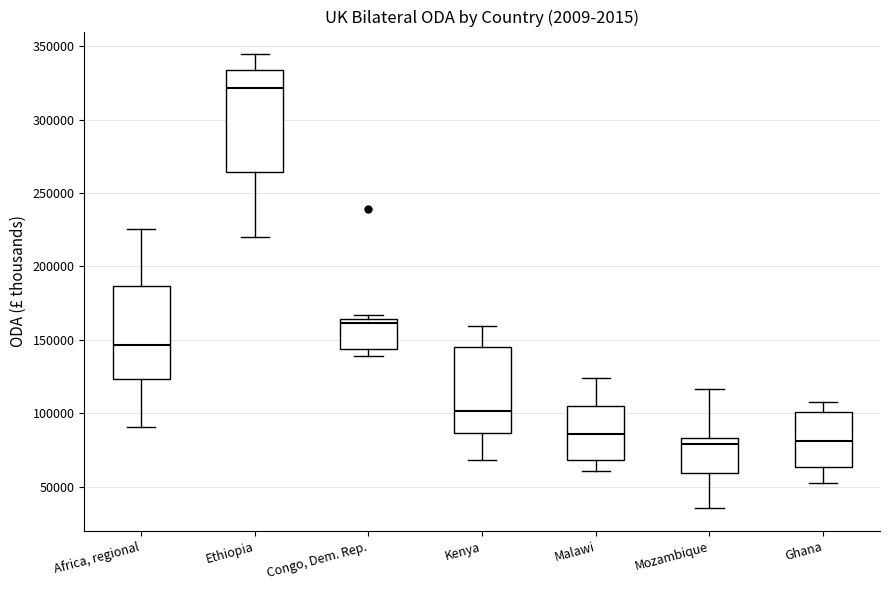

Comparing the boxes themselves (not the whiskers), which one is the tallest?

Ethiopia